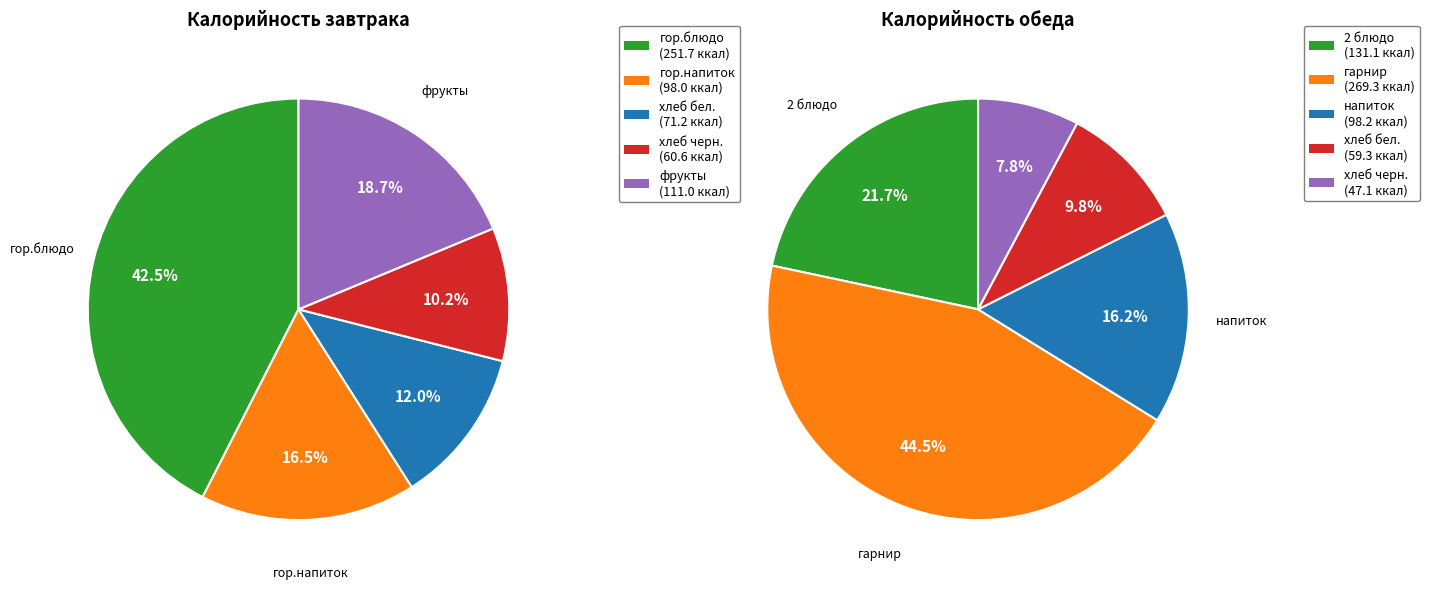

Which category has the smallest portion of the pie?

Обед (хлеб черн.)